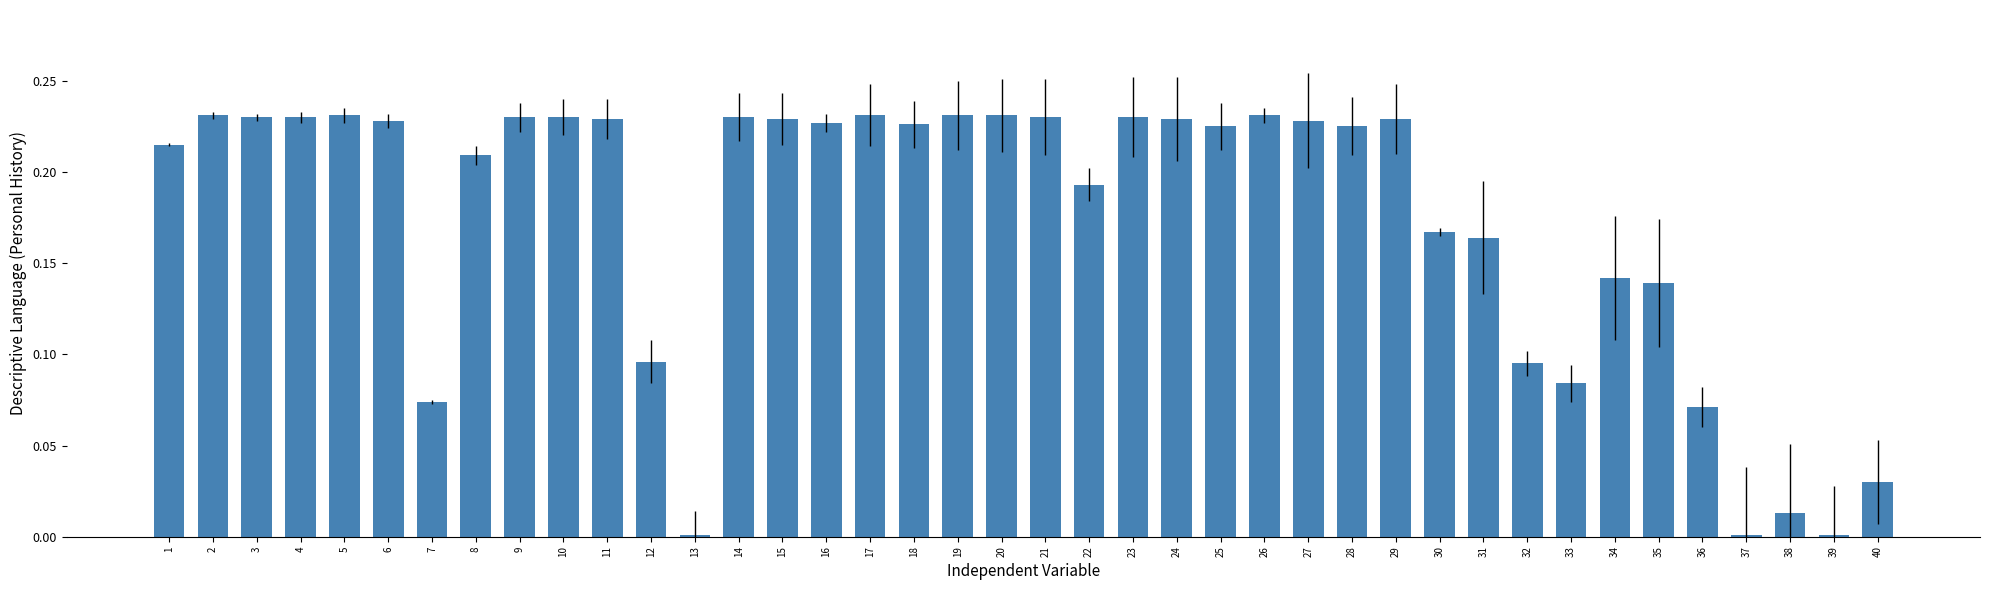

How many bars are there in total?

40